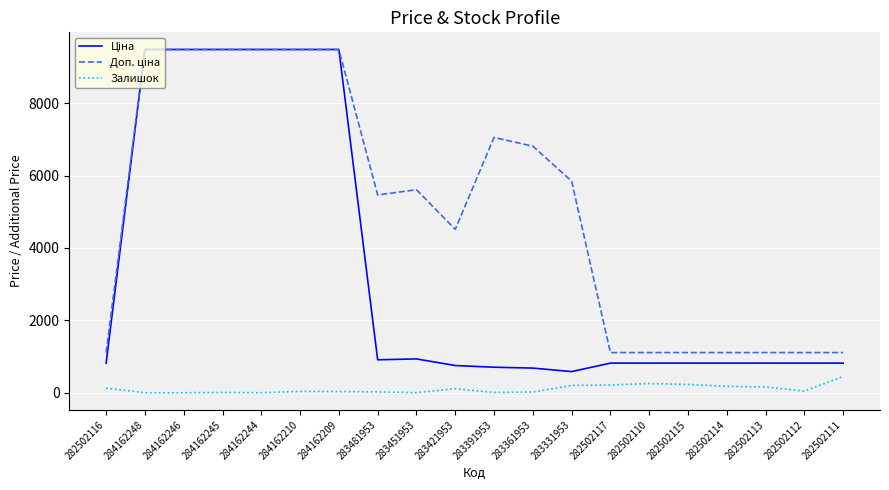

The Залишок series shows 255.0 at 282502110. True or false?

True